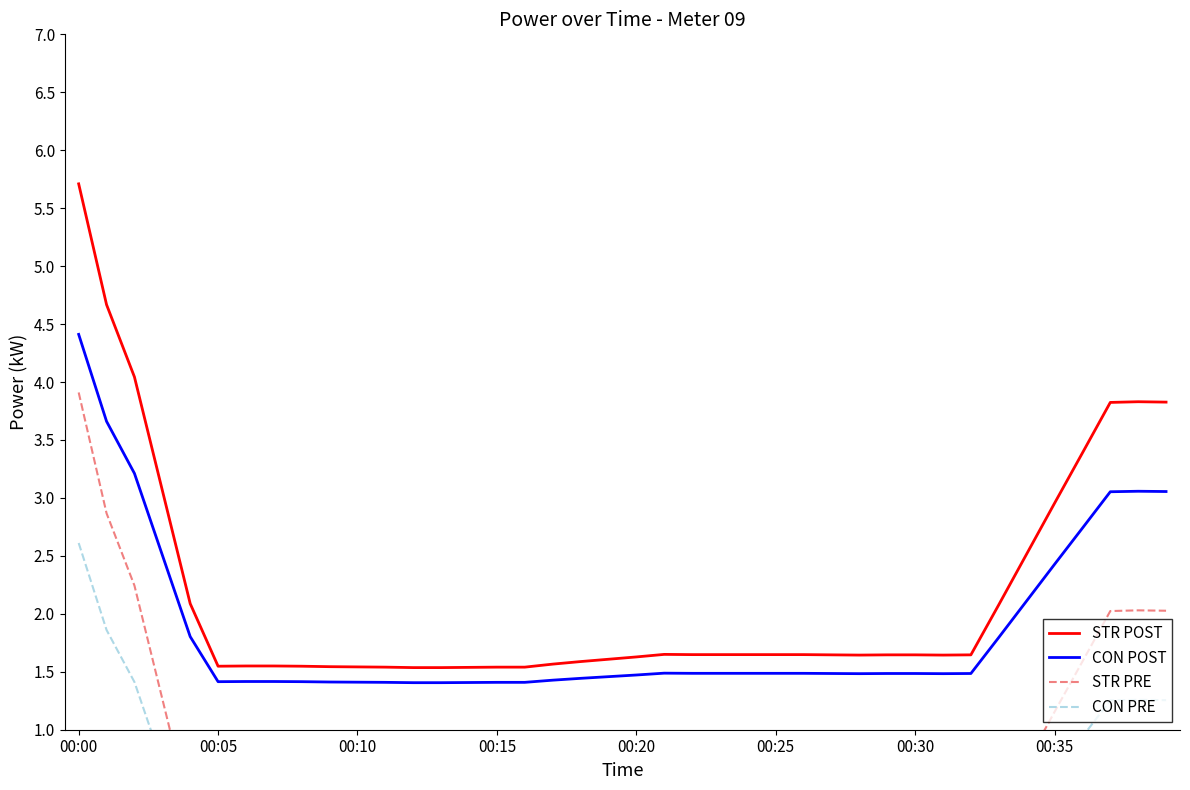

Is it true that STR PRE equals -0.1 at 18?

False